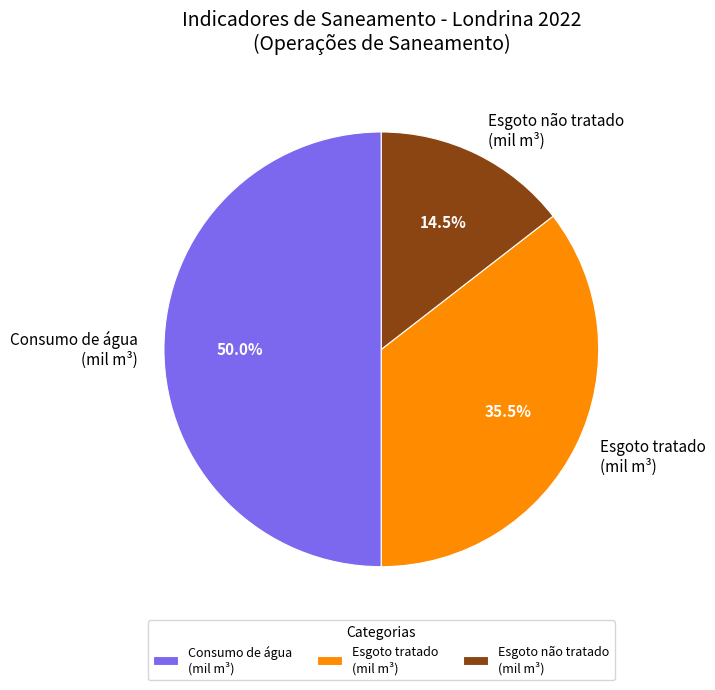

How many segments does this pie chart have?

3